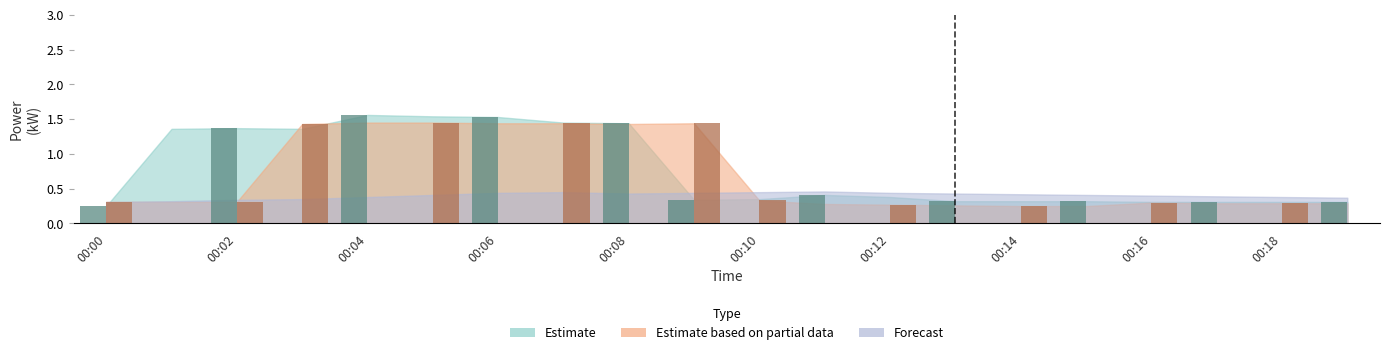

What is the average value of the Estimate based on partial data series?

0.7